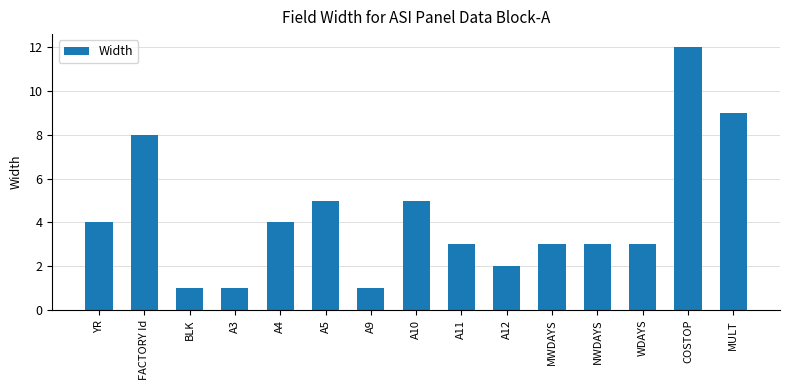

Reading left to right, extract all data points from this chart.

YR=4	FACTORY Id=8	BLK=1	A3=1	A4=4	A5=5	A9=1	A10=5	A11=3	A12=2	MWDAYS=3	NWDAYS=3	WDAYS=3	COSTOP=12	MULT=9